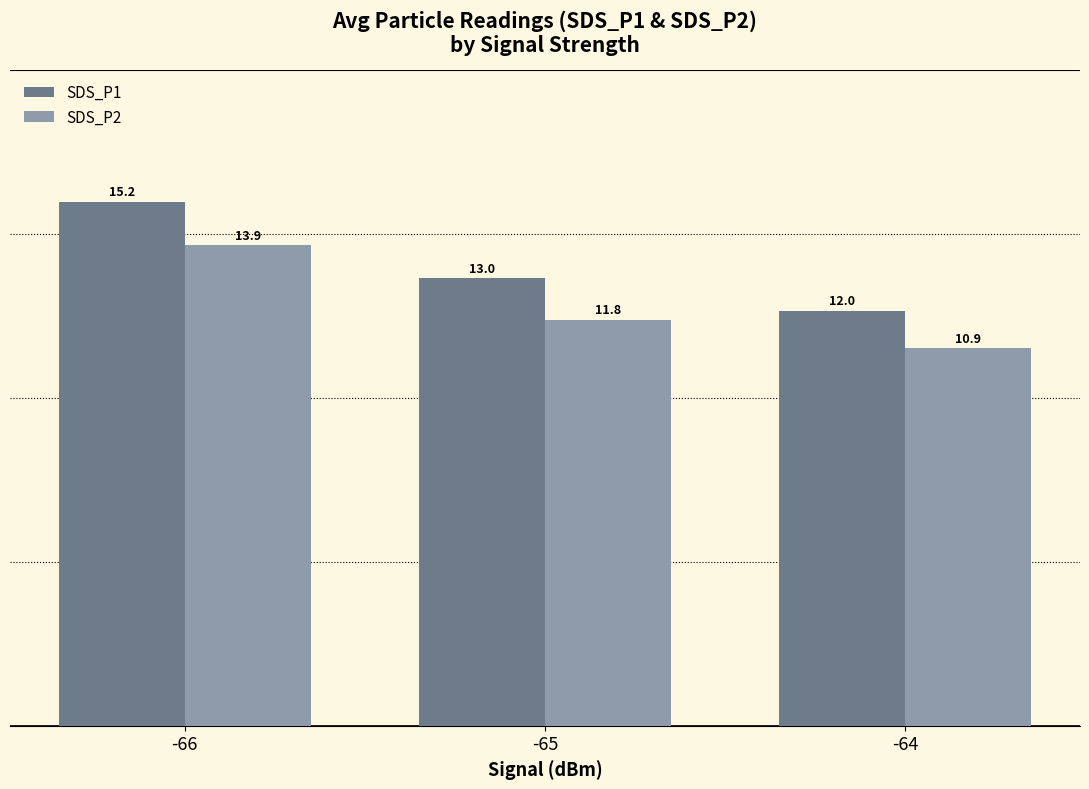

What are all the series names shown in the legend?

SDS_P1, SDS_P2